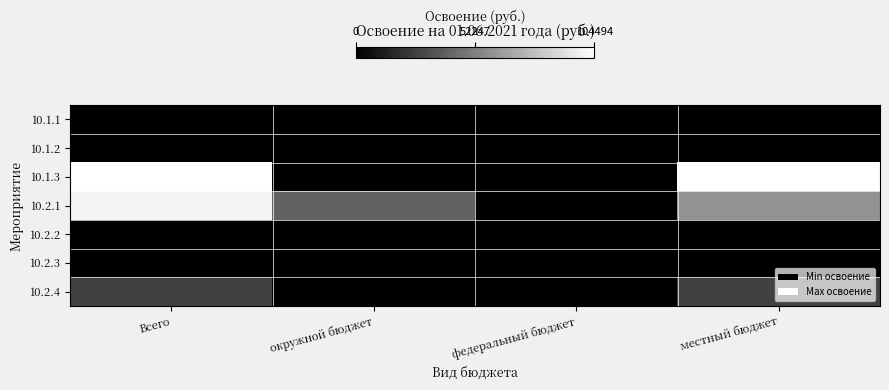

Rank the series by their maximum value, from lowest to highest.

10.1.1, 10.1.2, 10.2.2, 10.2.3, 10.2.4, 10.2.1, 10.1.3